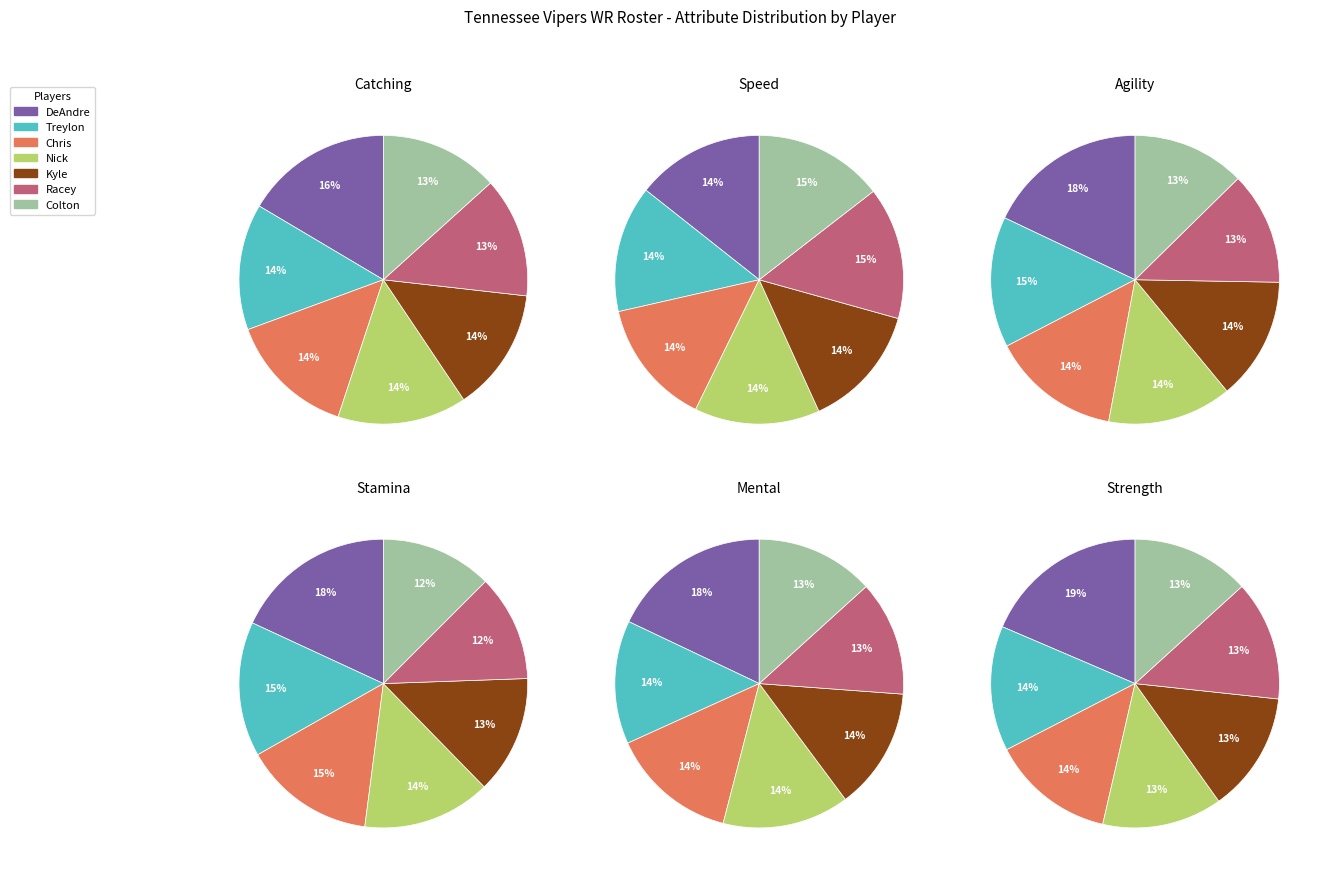

To the nearest percent, what is the combined percentage of Kyle and Chris?

28%